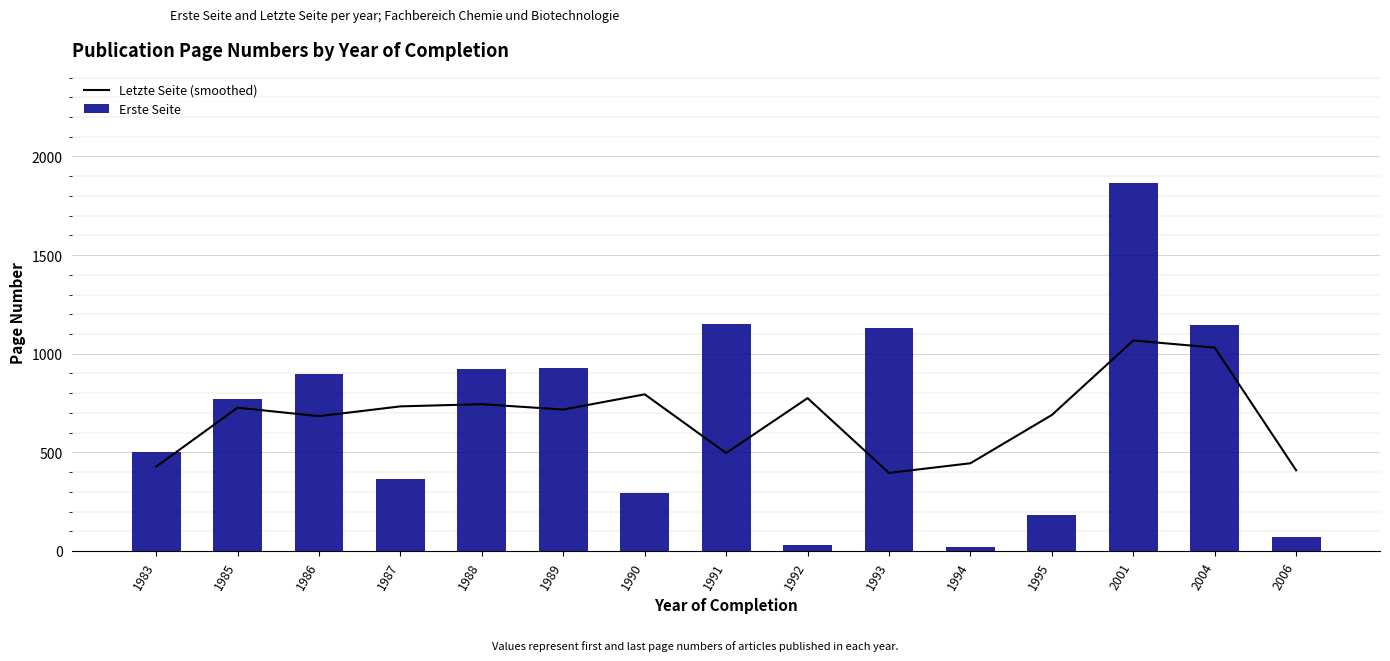

True or false: Letzte Seite (smoothed) has a value of 689.3 at 1995.

True